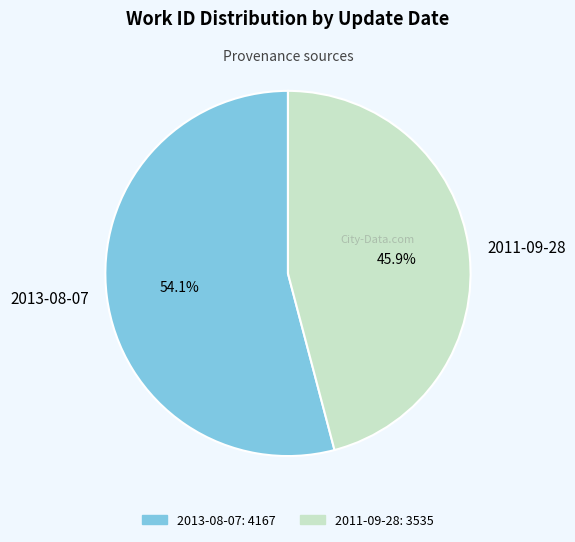

What is the ratio of the value at 2013-08-07 to the value at 2011-09-28?

1.2